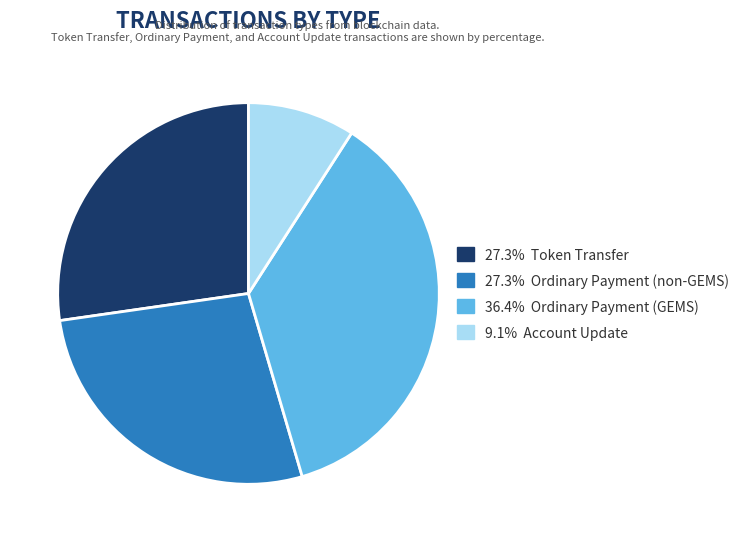

Does any single category account for the majority?

No